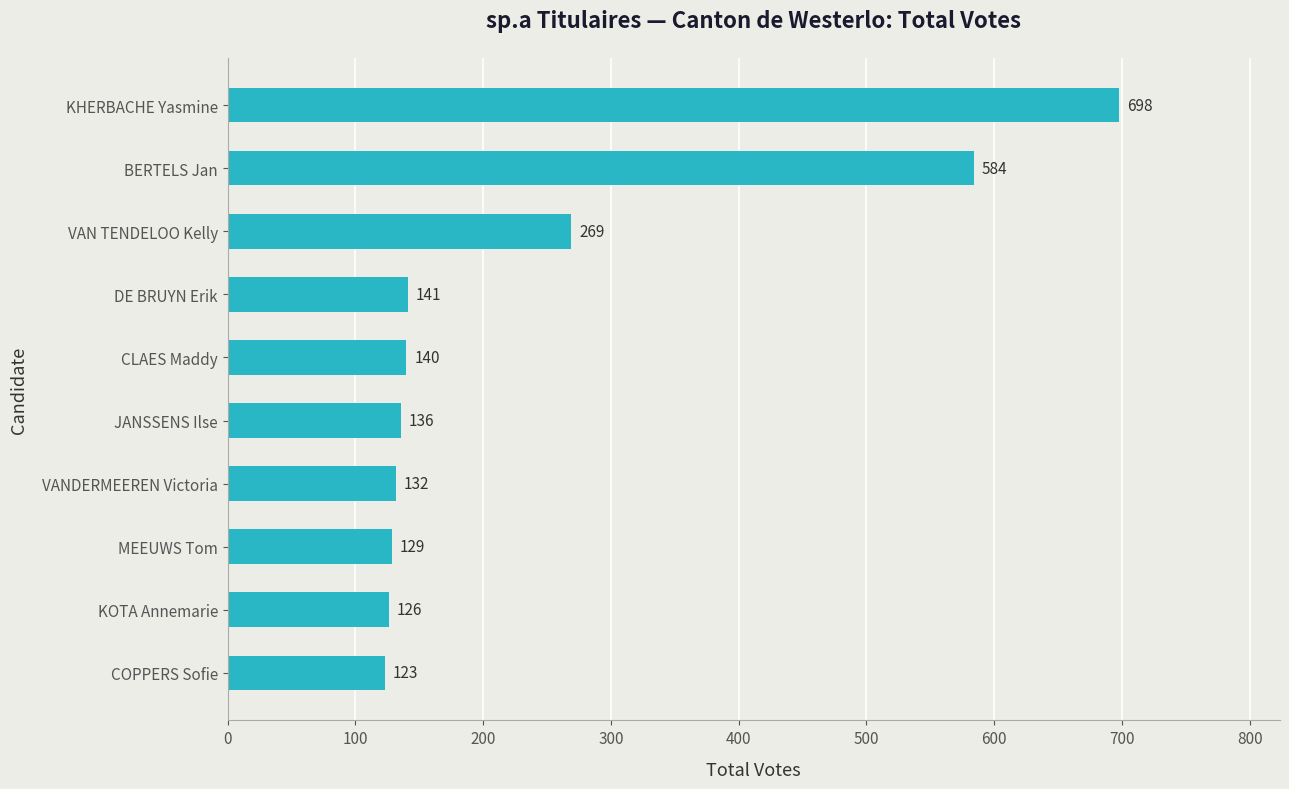

The value at VAN TENDELOO Kelly is 269. True or false?

True